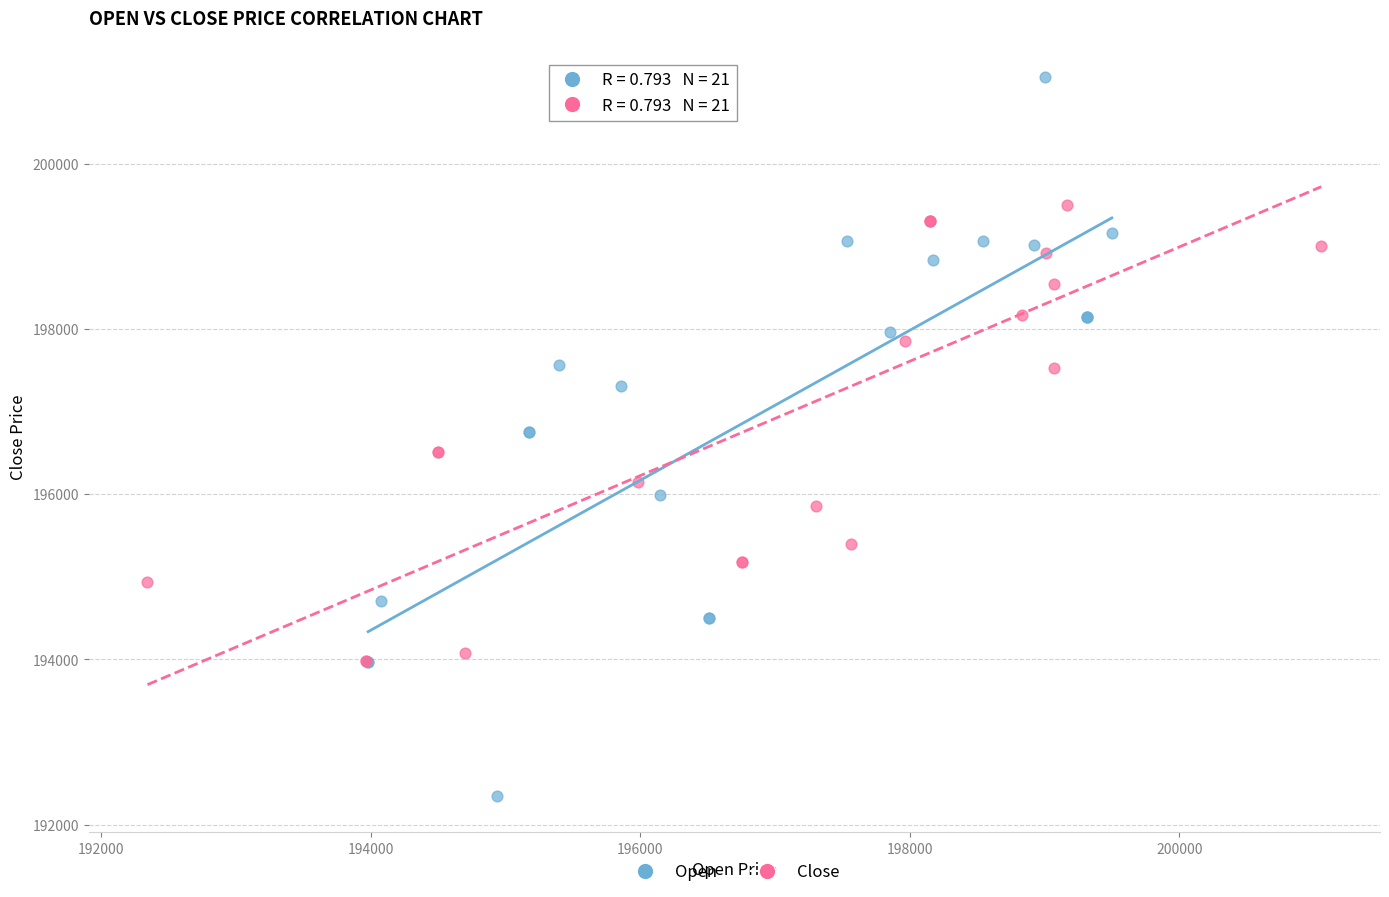

Which series reaches the maximum Y coordinate?

Open